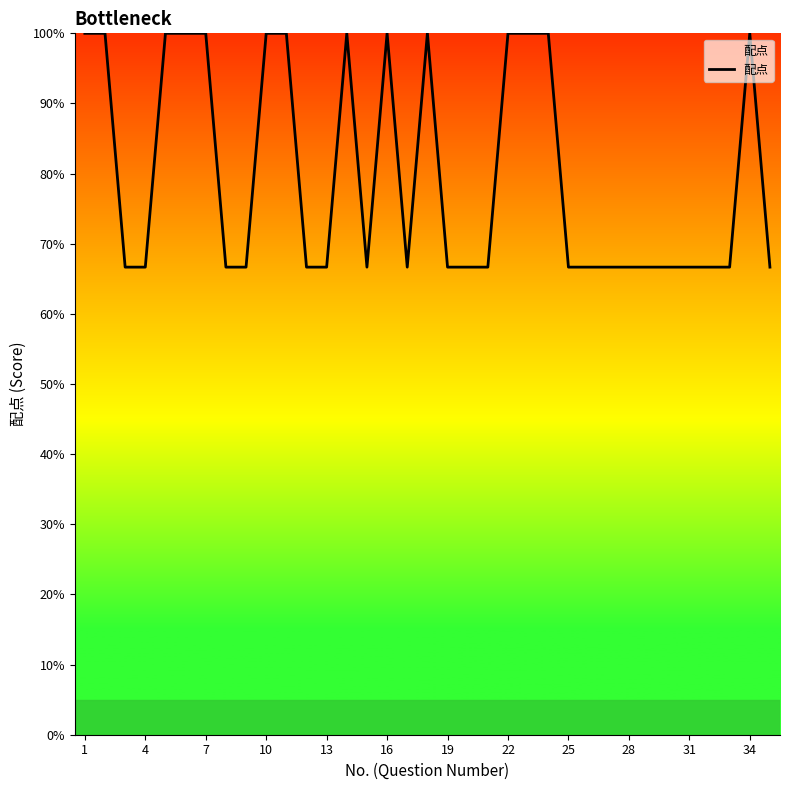

What is the smallest value displayed?

66.7